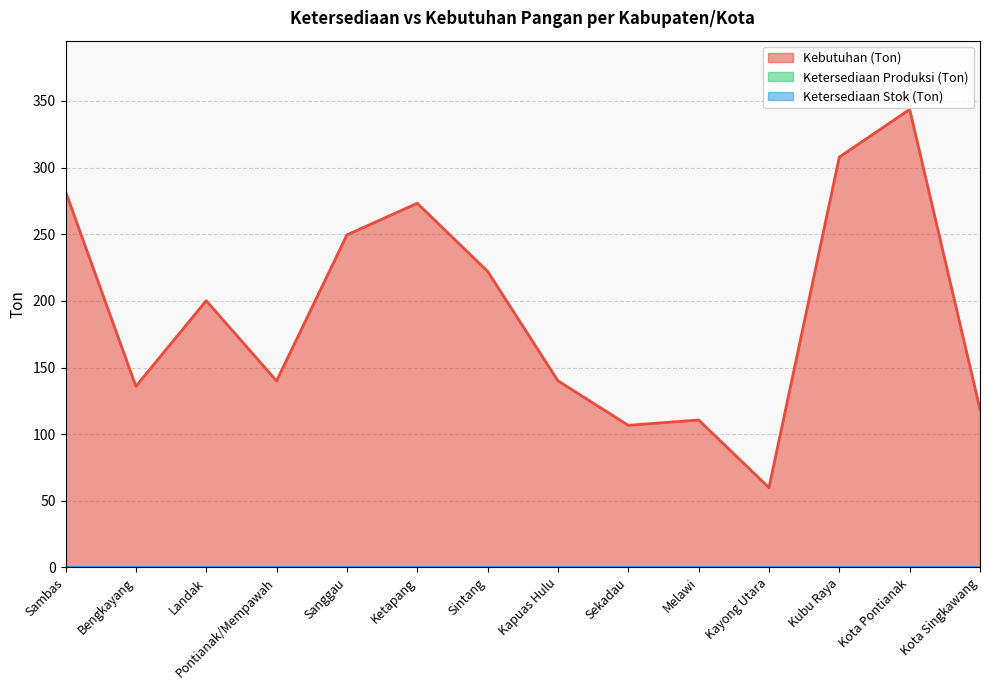

Reading left to right, list all the values displayed in this chart.

Kebutuhan (Ton): 282.1	135.9	200.1	140.0	249.5	273.2	222.2	140.0	106.6	110.6	59.9	307.9	343.6	118.7
Ketersediaan Produksi (Ton): 0.0	0.0	0.0	0.0	0.0	0.0	0.0	0.0	0.0	0.0	0.0	0.0	0.0	0.0
Ketersediaan Stok (Ton): 0.0	0.0	0.0	0.0	0.0	0.0	0.0	0.0	0.0	0.0	0.0	0.0	0.0	0.0